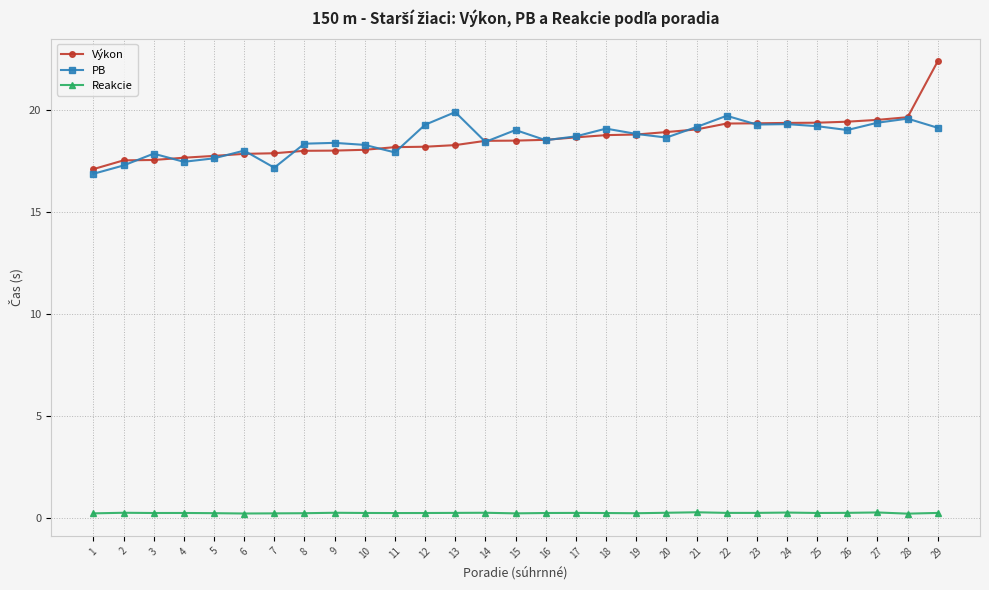

The Reakcie series shows 0.2 at 14. True or false?

True